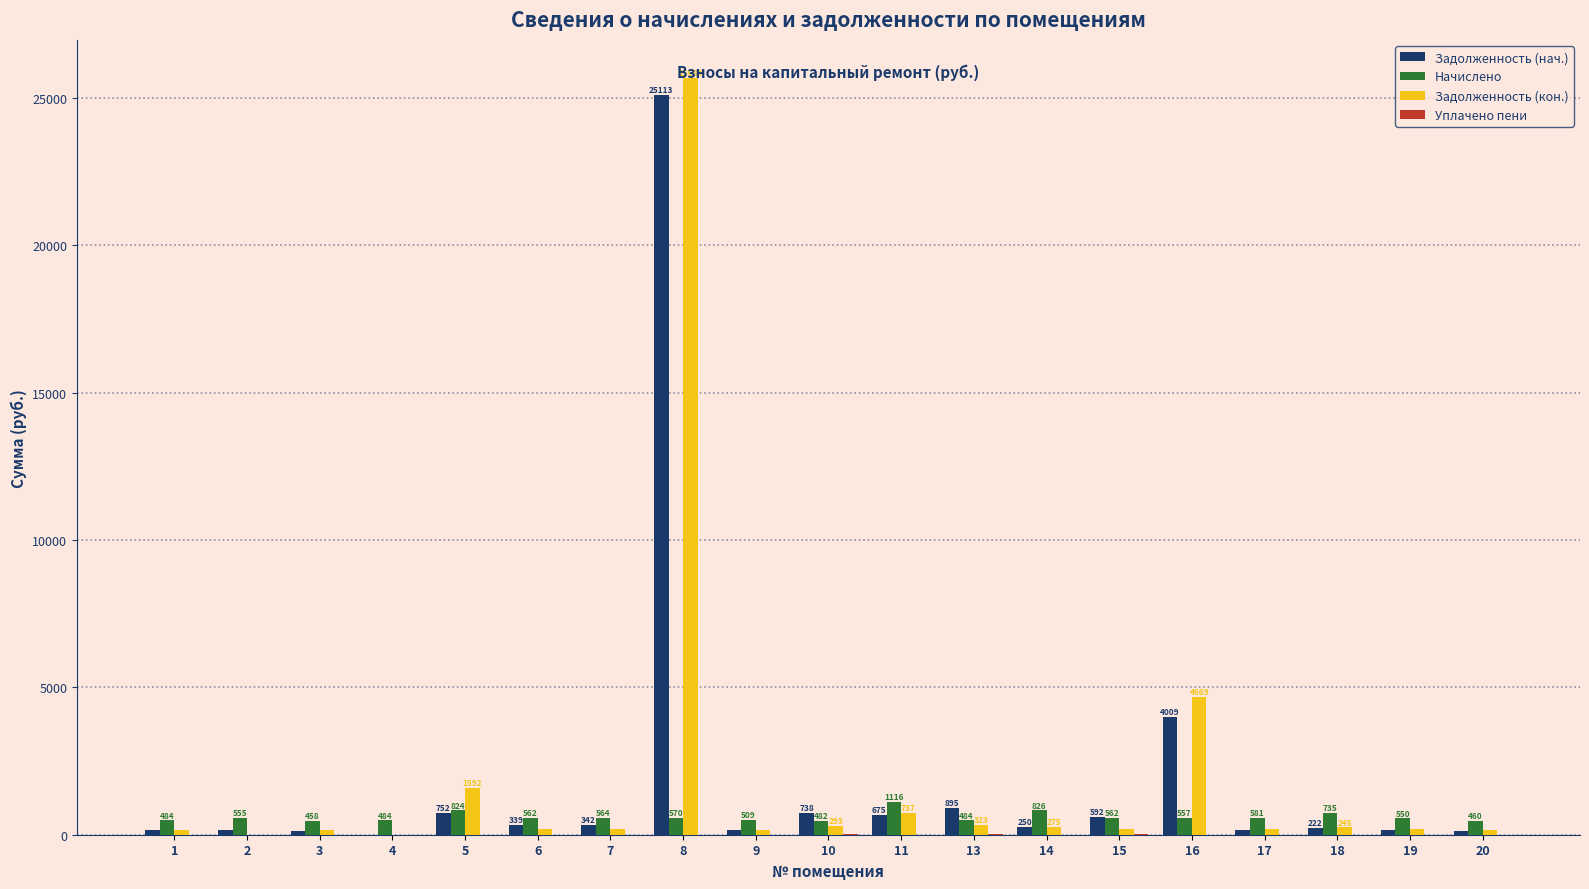

Are the bars horizontal?

No